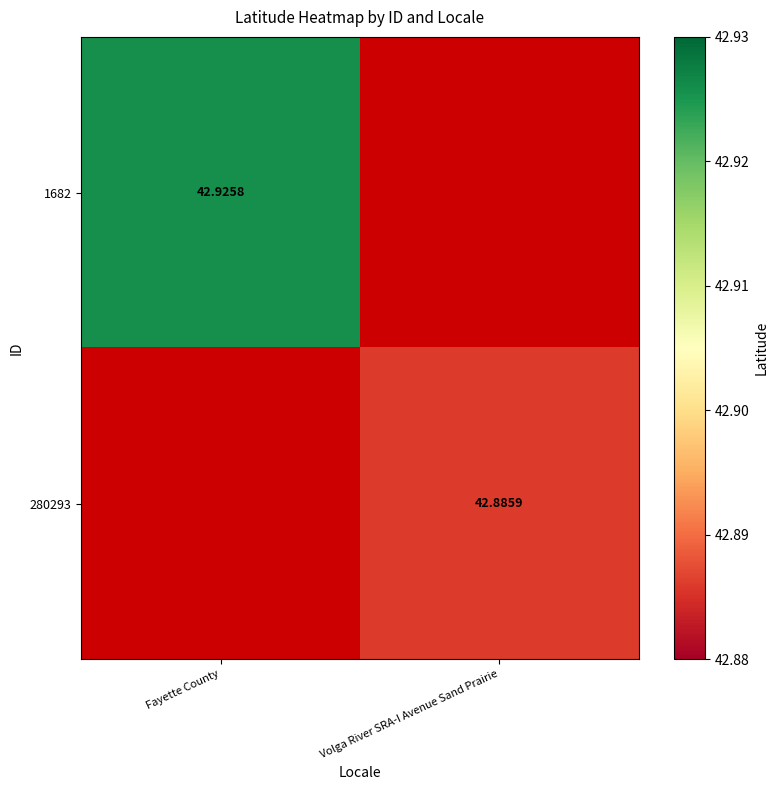

Is the value of 280293 at Volga River SRA-I Avenue Sand Prairie greater than the value of 1682 at Fayette County?

No